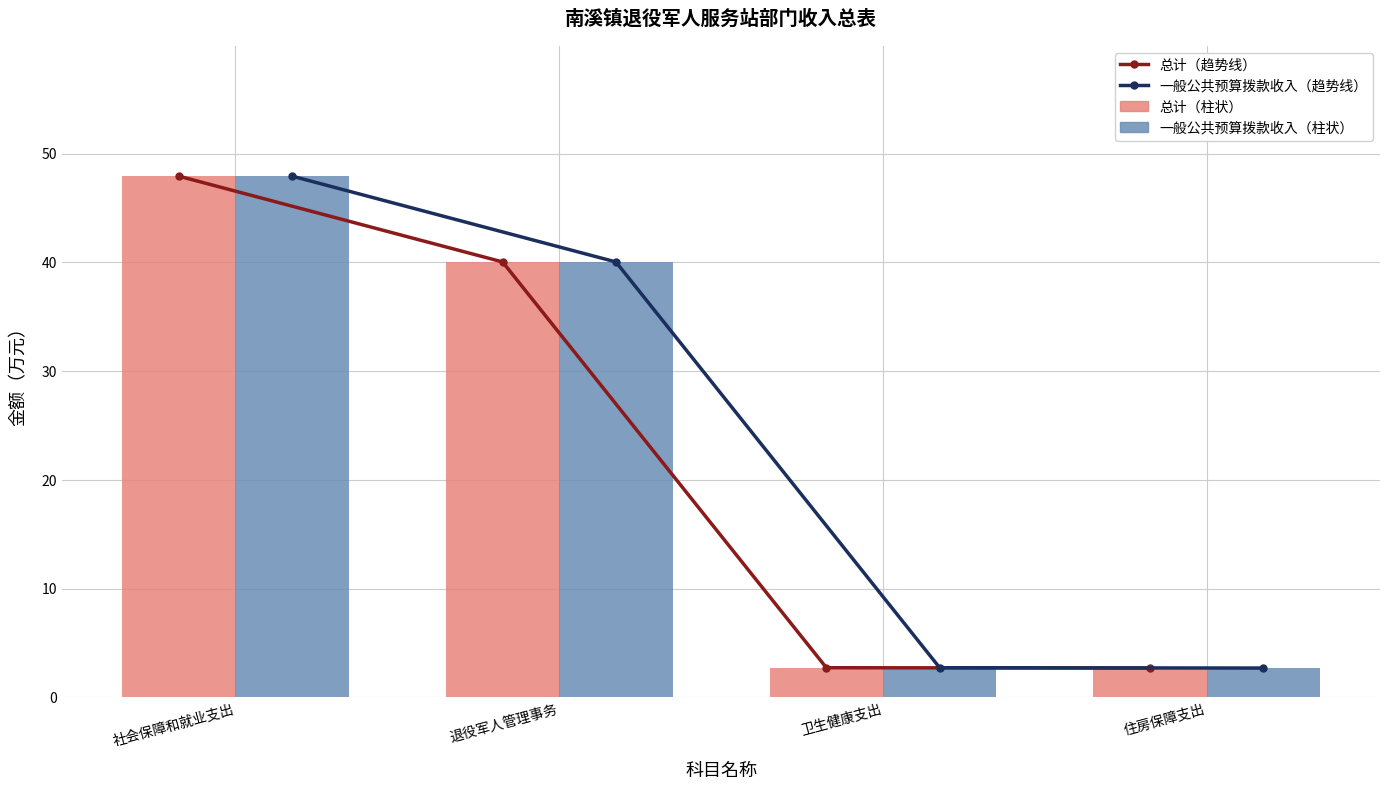

Which category has the highest value in the 总计 series?

社会保障和就业支出